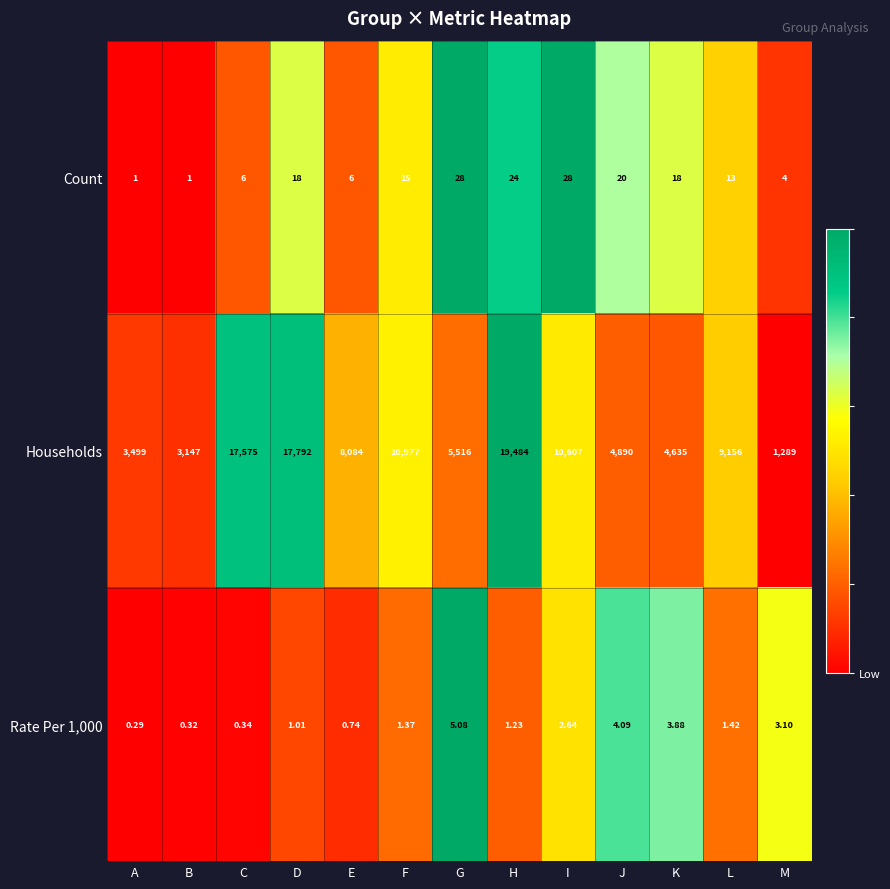

Which series has the largest total across all categories?

Households